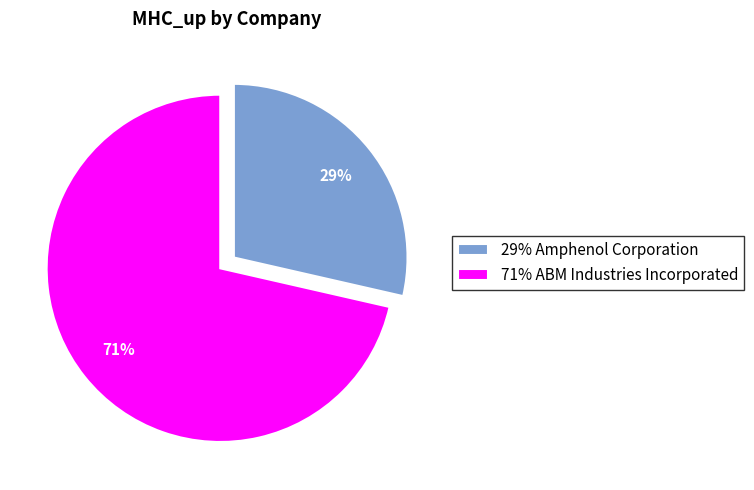

How many segments does this pie chart have?

2